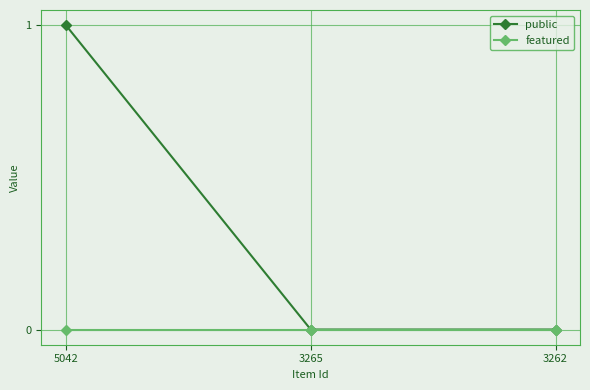

Which category has the highest value across all series?

5042